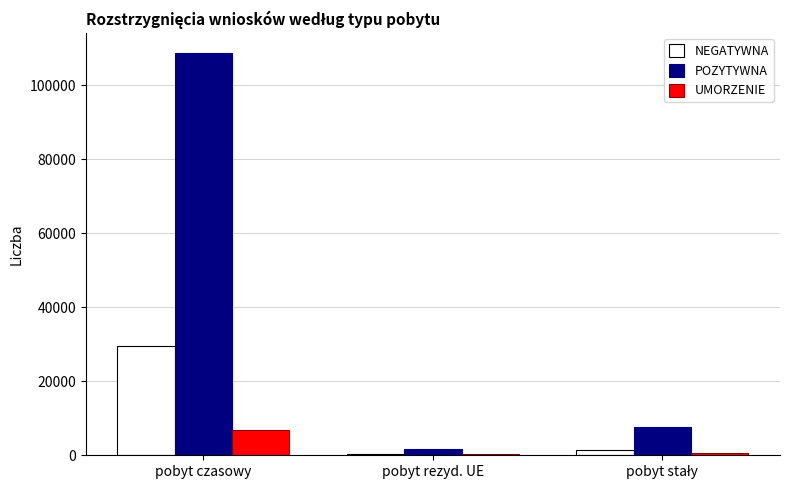

True or false: NEGATYWNA has a value of 8119 at pobyt czasowy.

False